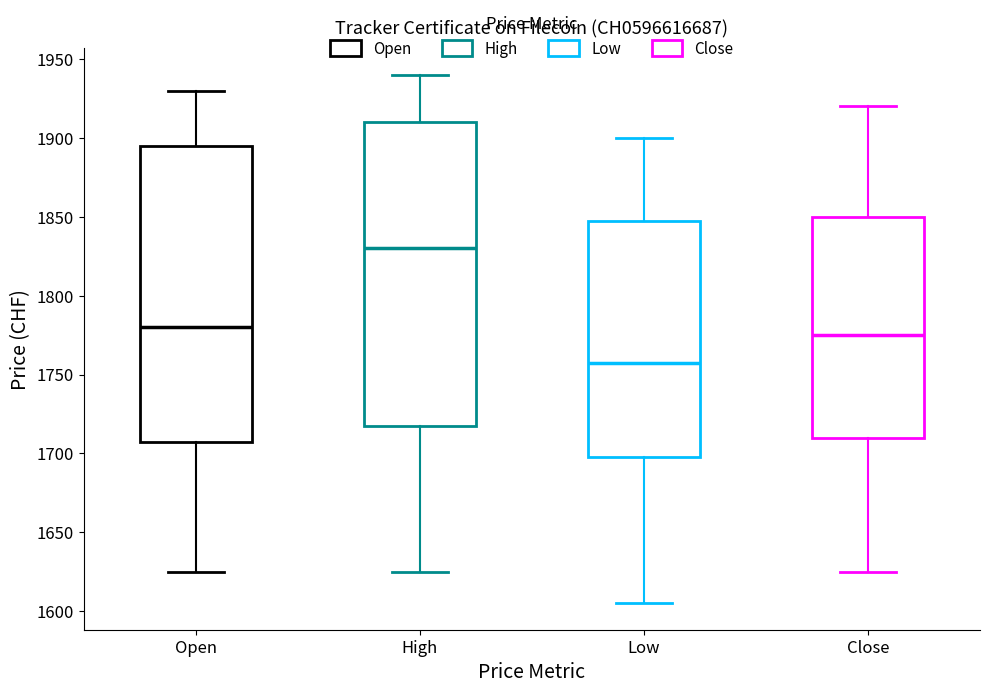

Which box's median line is the lowest?

Low